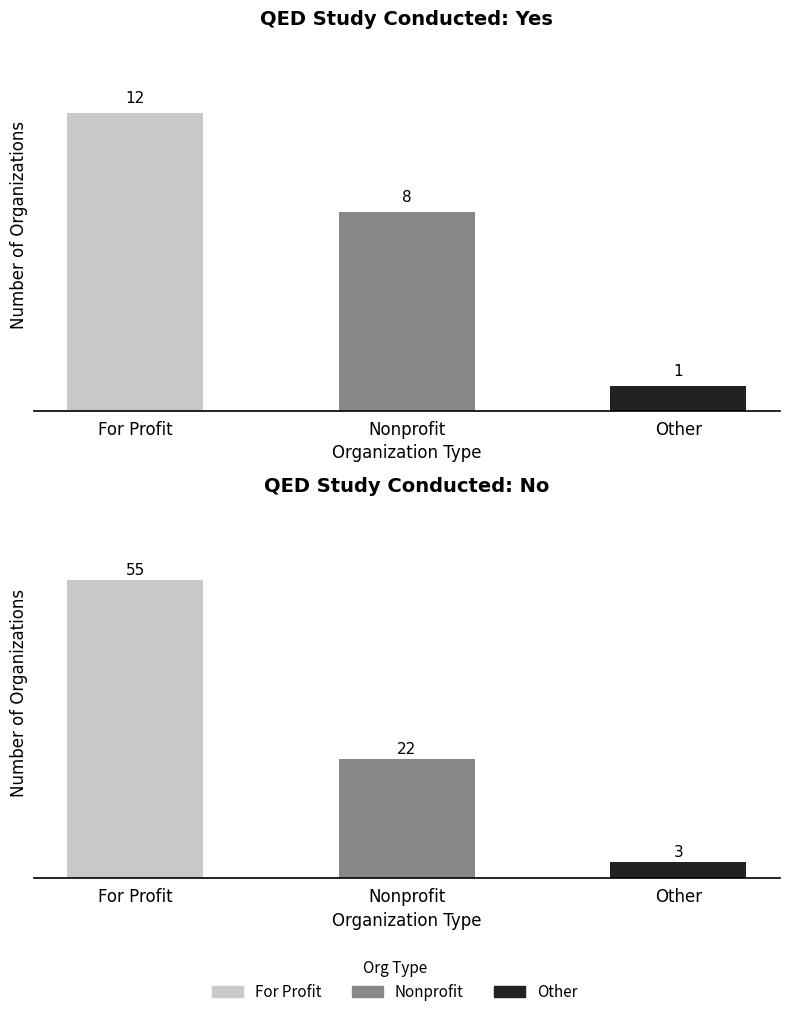

What is the maximum value shown in the chart?

55